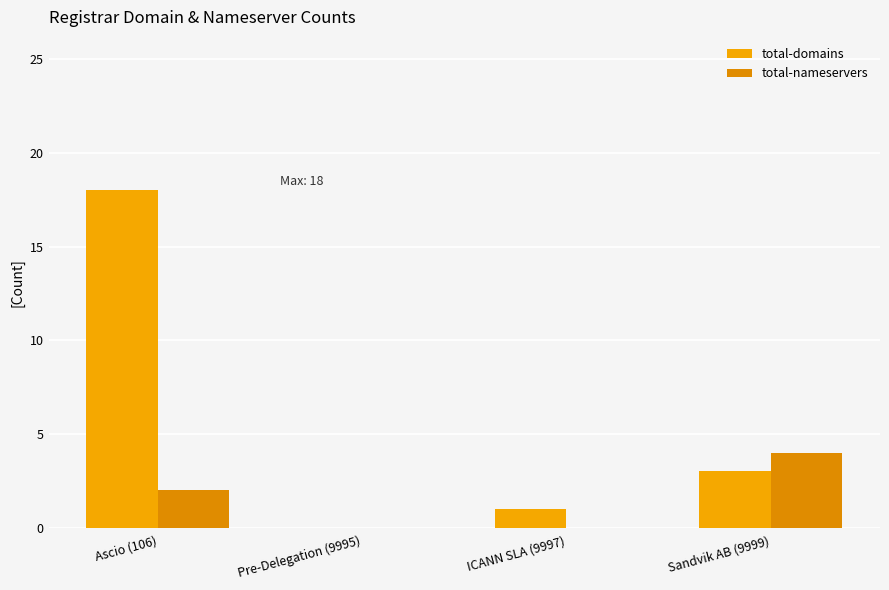

Are the bars horizontal?

No